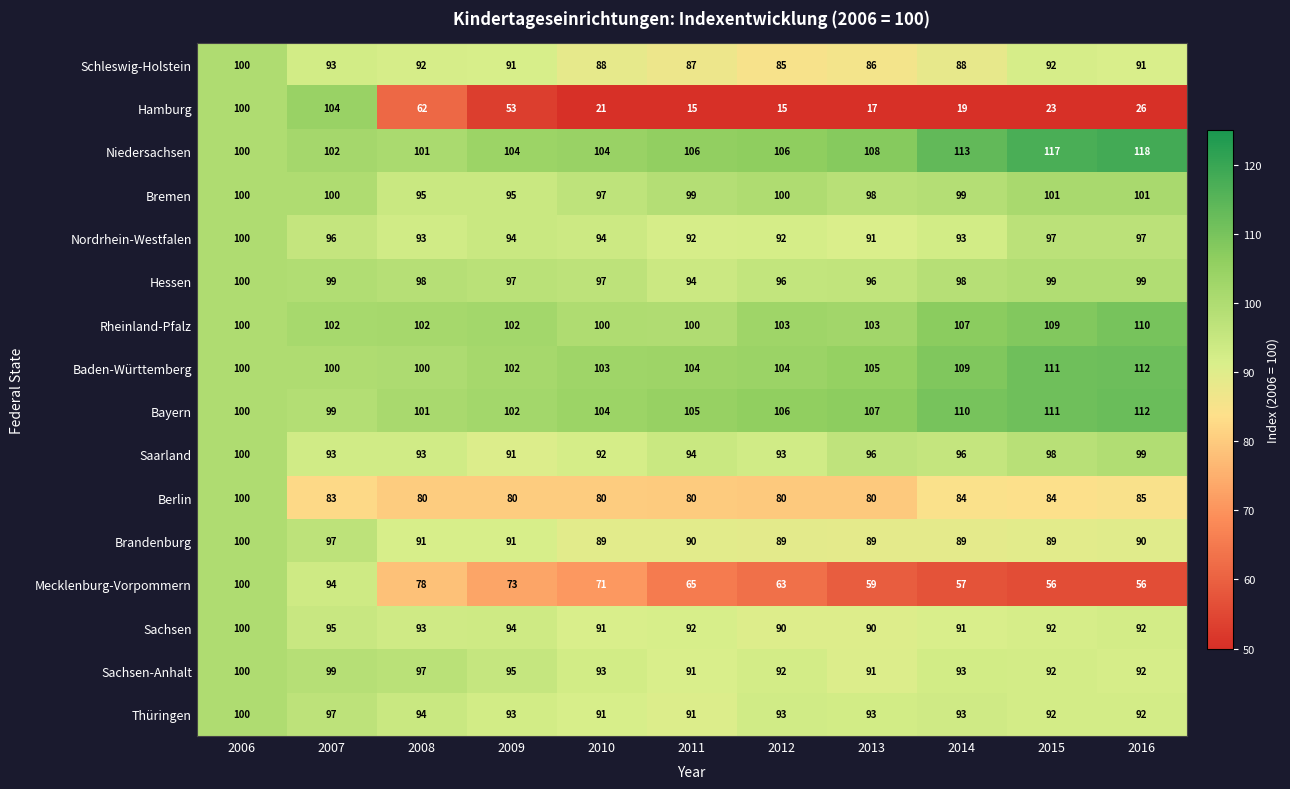

What is the smallest value displayed?

15